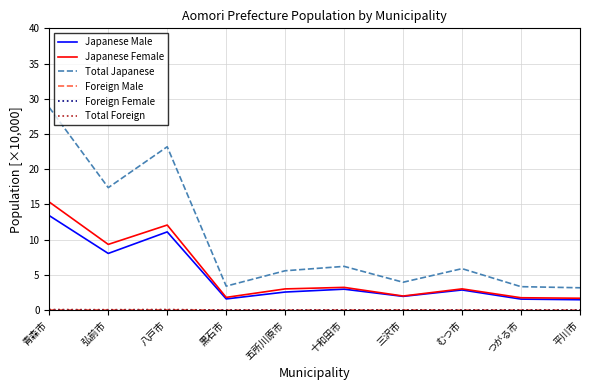

At which category is the sum across all series the highest?

青森市